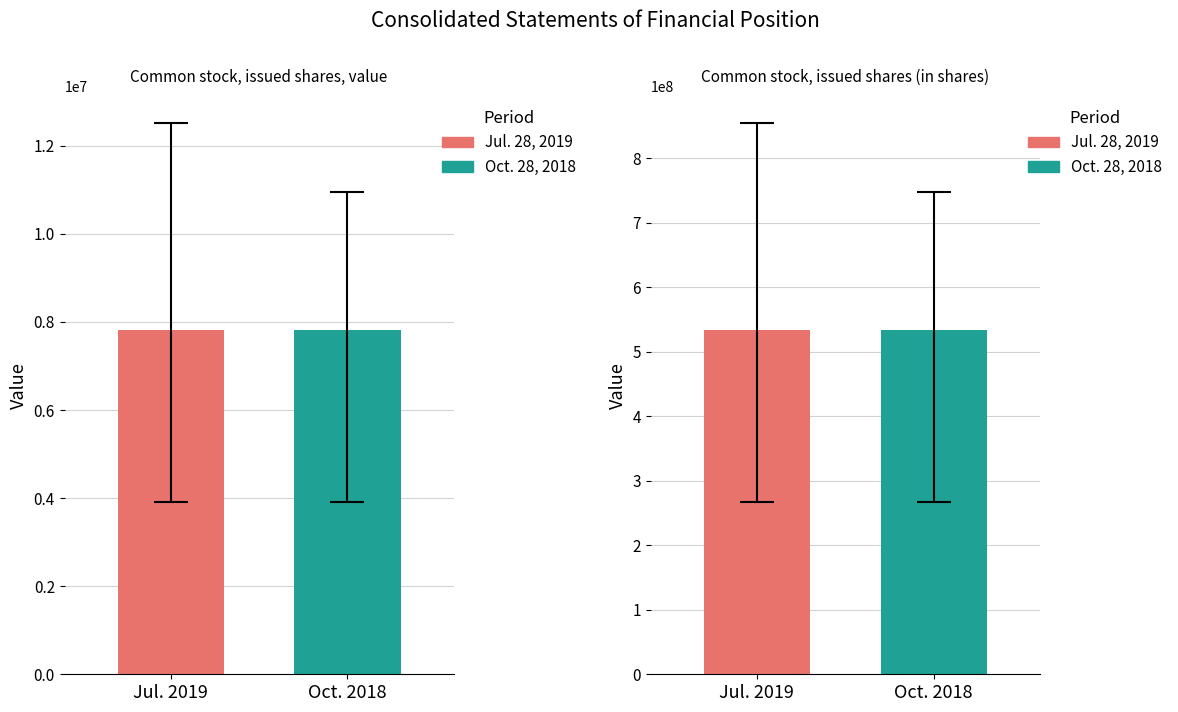

What is the total value across all series at Common stock, issued shares (in shares)?

1067815110